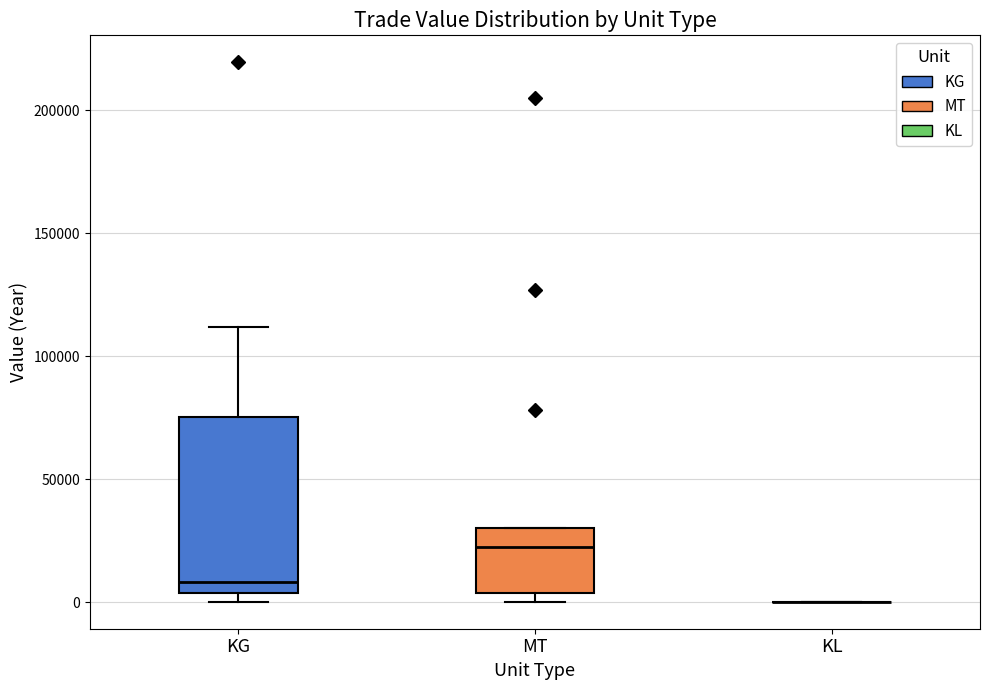

Where does the upper whisker of the box for KG end on the y-axis? The values are not printed on the chart, so give them approximately, as read against the axis.

110000